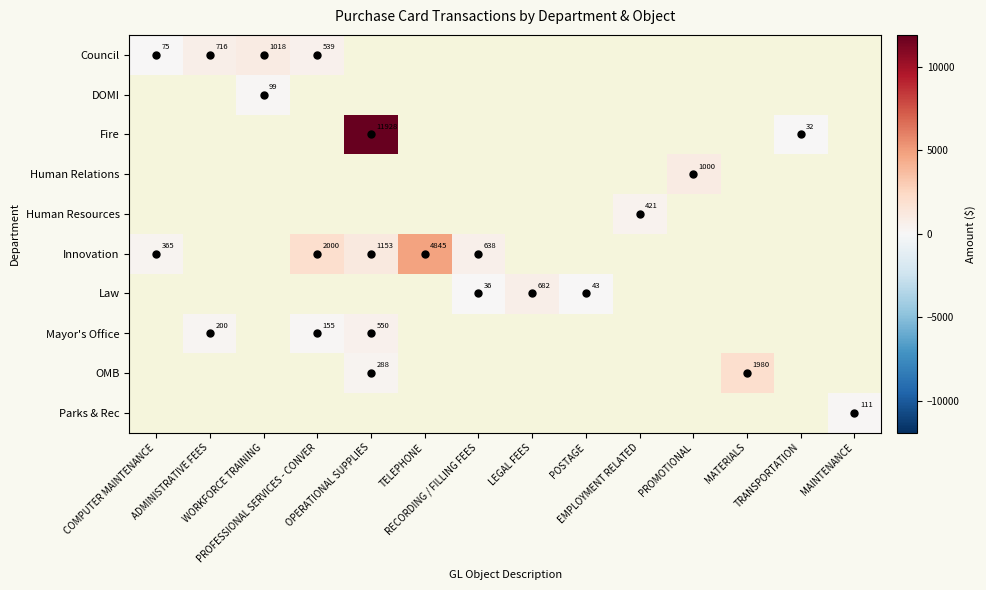

What is the smallest value displayed?

32.3